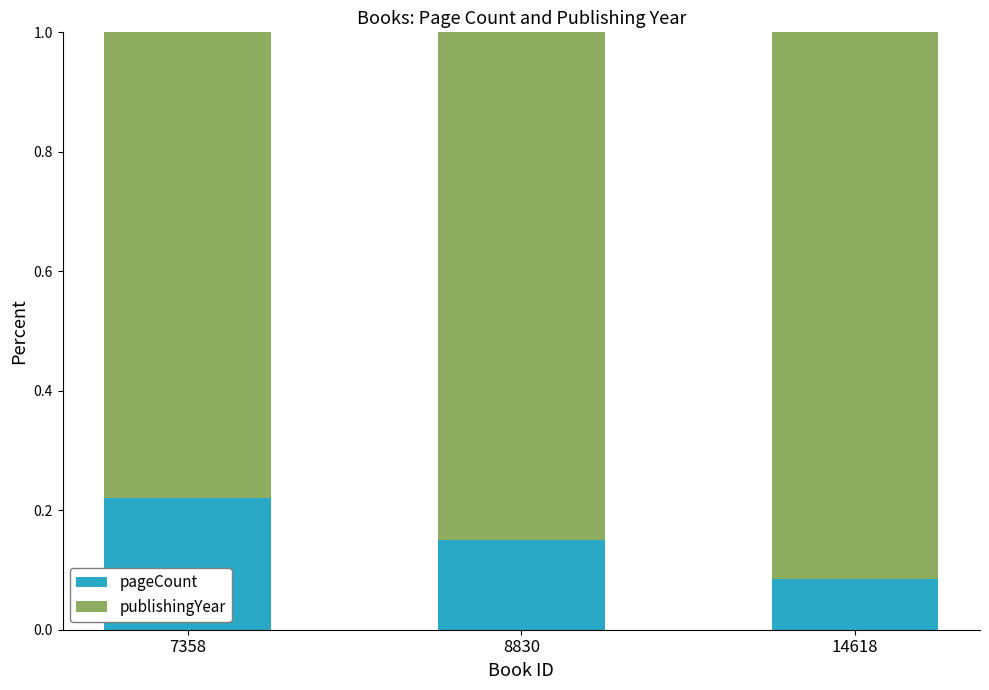

What is the sum of all pageCount values?

0.5